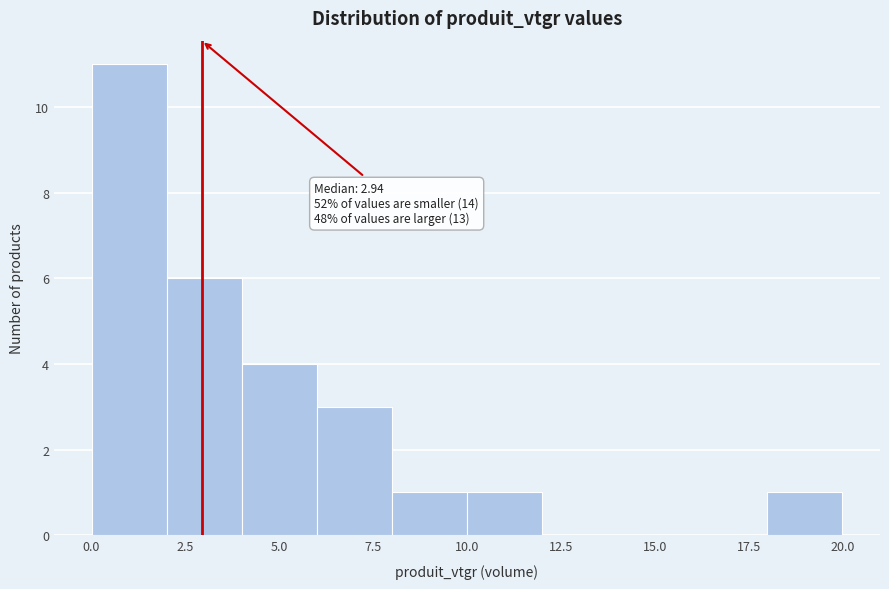

Which range on the x-axis has the tallest bar?

0 to 2